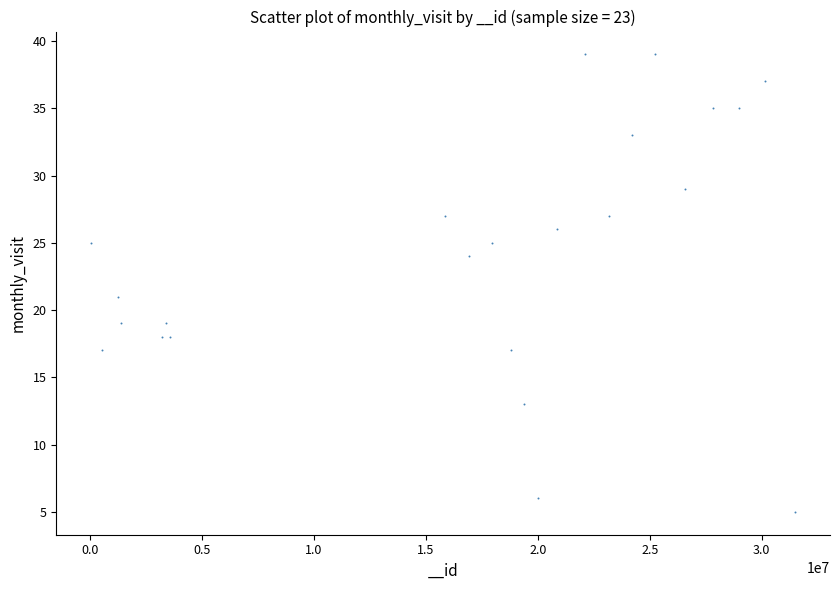

What Y value in the scatter plot is closest to 22?

21